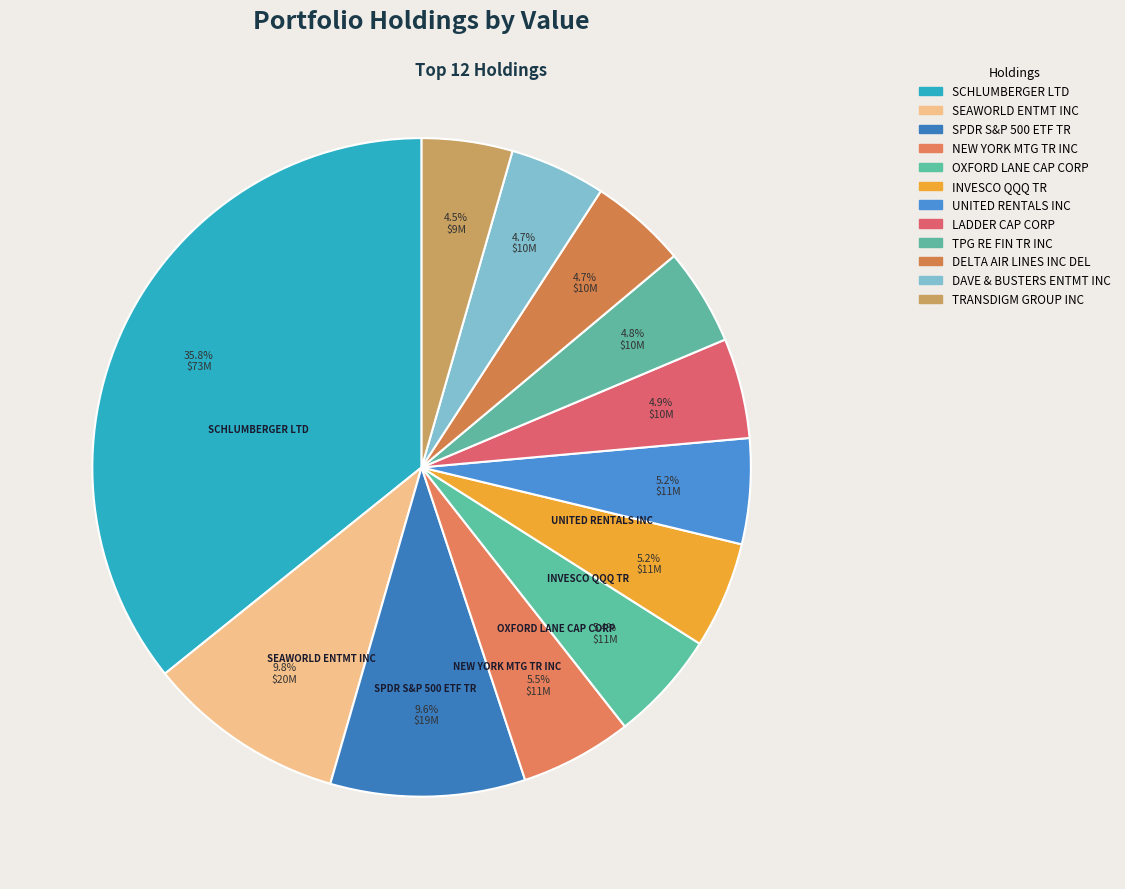

Which category has the biggest portion of the pie?

SCHLUMBERGER LTD